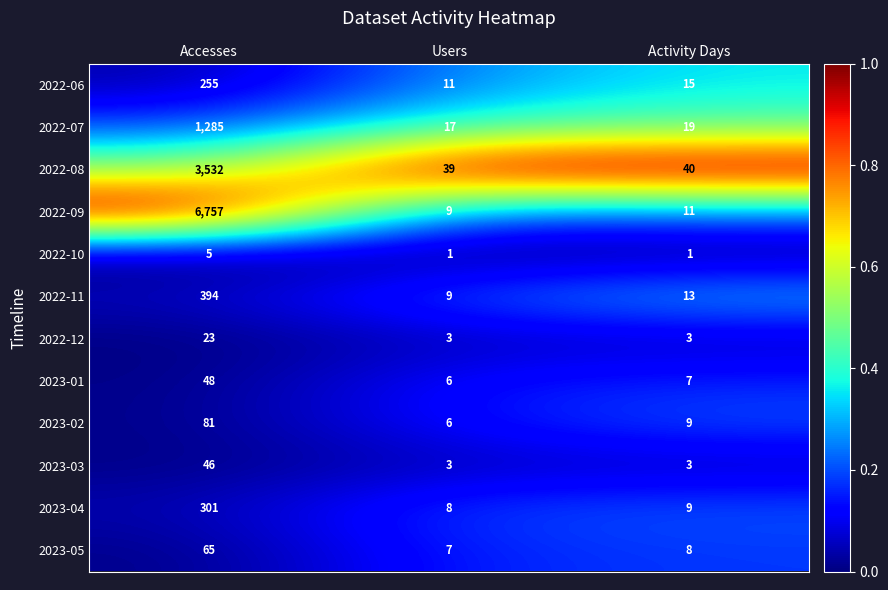

Which series changed the most between Accesses and Users?

2022-09